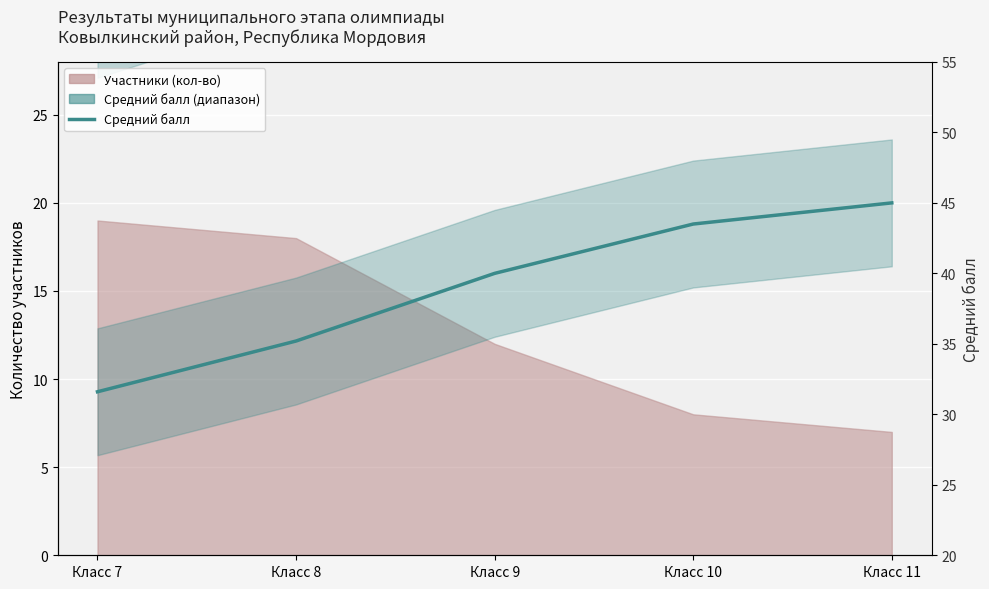

Count the number of categories in the chart.

5